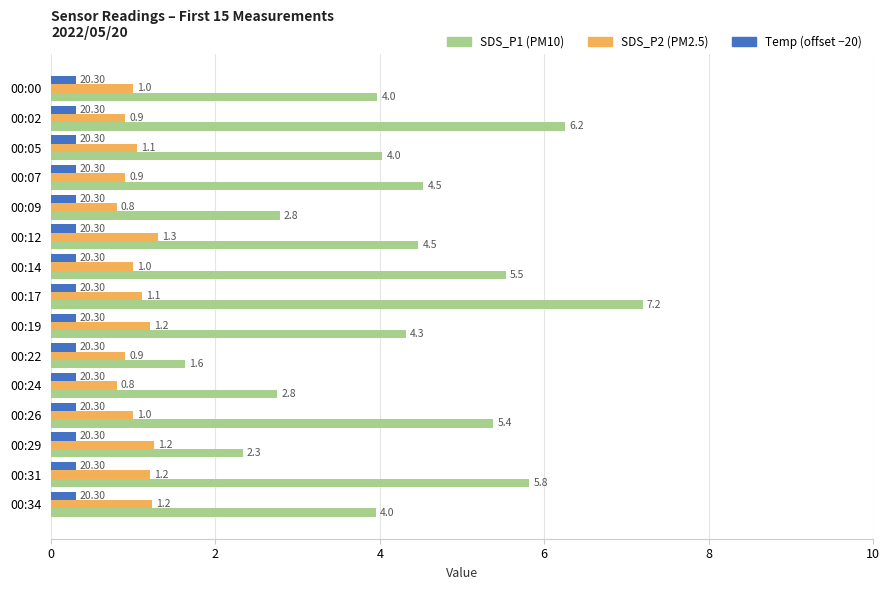

What is the difference between the highest and lowest values at 00:26?

5.1